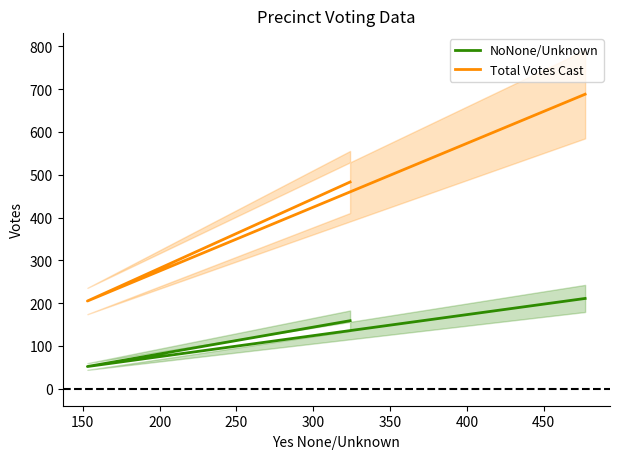

What is the sum of all Total Votes Cast values?

1376